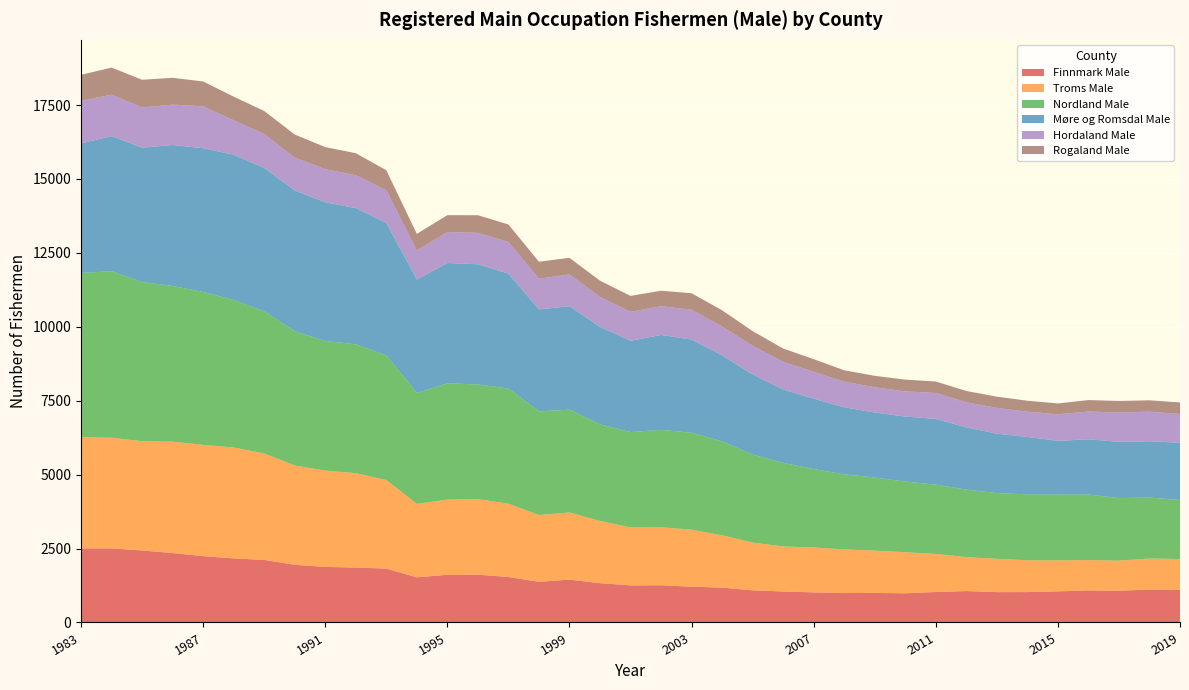

Reading left to right, list all the values displayed in this chart.

Finnmark Male: 2505	2505	2434	2348	2244	2167	2115	1951	1879	1857	1821	1527	1612	1616	1538	1375	1449	1329	1254	1259	1209	1180	1088	1048	1017	995	999	987	1030	1062	1026	1028	1053	1084	1072	1114	1106
Troms Male: 3759	3744	3697	3767	3763	3751	3600	3358	3257	3193	2995	2484	2543	2556	2480	2259	2272	2103	1962	1961	1928	1767	1615	1522	1520	1475	1431	1388	1287	1150	1126	1076	1046	1027	1019	1049	1038
Nordland Male: 5556	5632	5382	5268	5173	4985	4806	4538	4385	4359	4217	3749	3935	3877	3897	3504	3476	3268	3224	3295	3280	3177	2974	2830	2651	2540	2472	2392	2345	2282	2223	2231	2231	2218	2115	2061	1998
Møre og Romsdal Male: 4382	4569	4544	4766	4860	4917	4852	4763	4690	4606	4475	3837	4068	4067	3883	3450	3499	3299	3087	3209	3151	2909	2708	2477	2380	2268	2198	2198	2222	2104	2011	1938	1812	1866	1903	1905	1937
Hordaland Male: 1439	1401	1360	1366	1416	1165	1146	1110	1120	1112	1107	984	1050	1062	1070	1040	1074	1011	981	974	1011	976	972	941	910	865	856	849	878	849	872	857	898	940	989	1002	972
Rogaland Male: 882	916	938	906	841	800	780	783	747	745	680	563	567	596	593	573	563	550	537	522	556	550	497	447	428	386	386	399	388	382	378	370	367	387	393	383	390